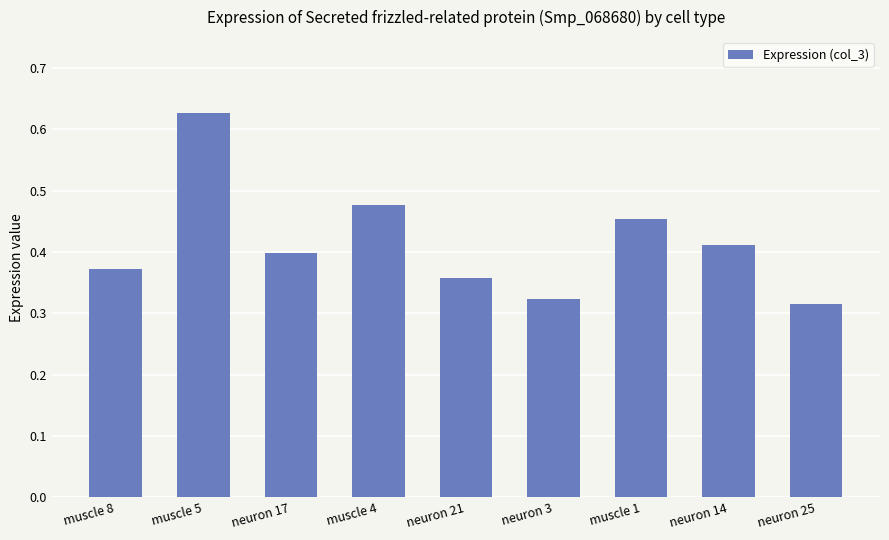

List the labels in order of value, largest first.

muscle 5, muscle 4, muscle 1, neuron 14, neuron 17, muscle 8, neuron 21, neuron 3, neuron 25